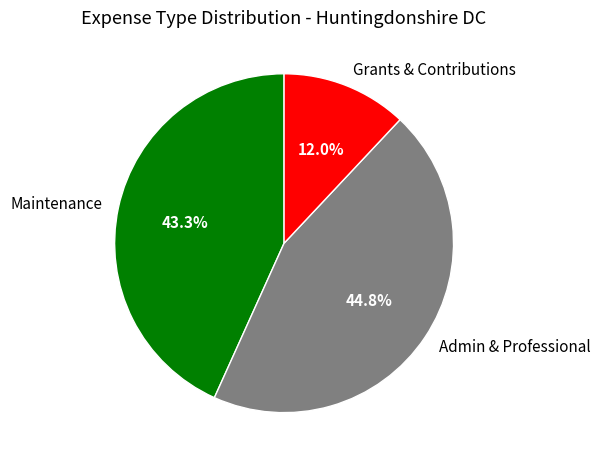

What percentage is NOT represented by Admin & Professional?

55.2%